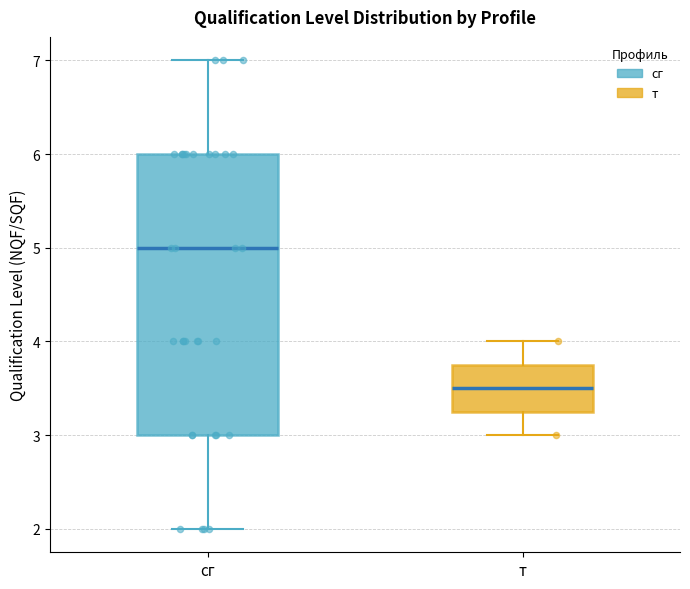

Where is the upper edge of the box for т on the y-axis? The values are not printed on the chart, so give them approximately, as read against the axis.

3.8